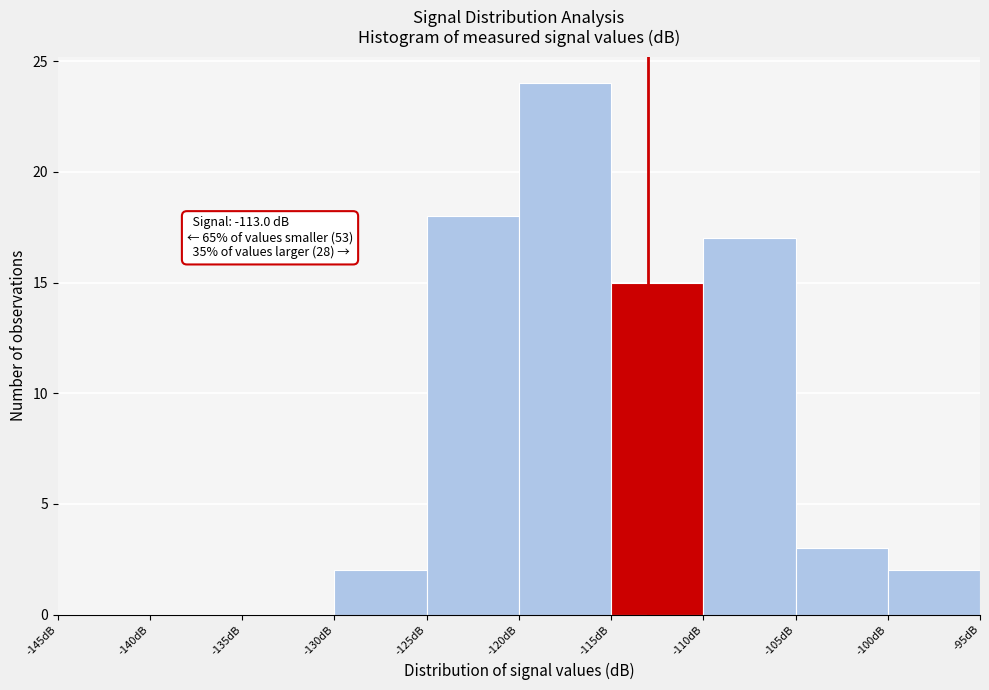

Over which range of the x-axis is the bar tallest?

-120 to -115